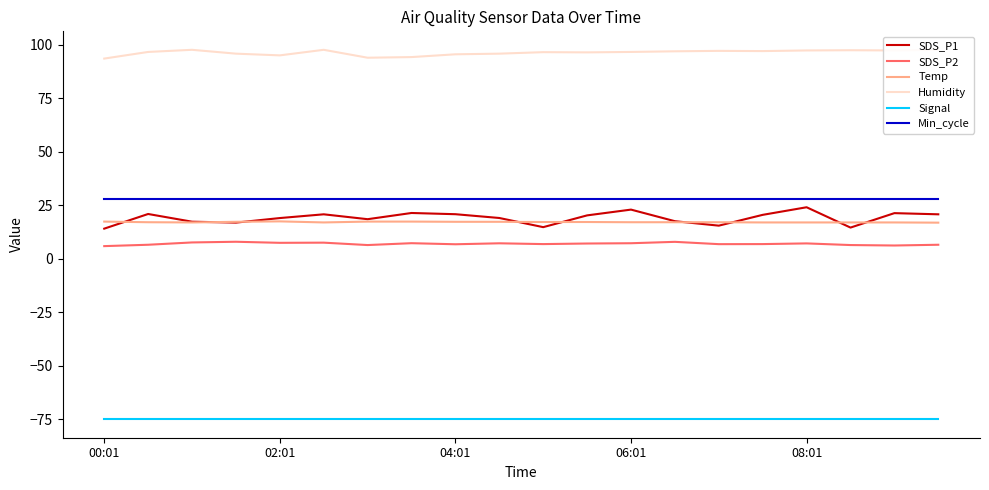

Does the chart have visible grid lines?

No